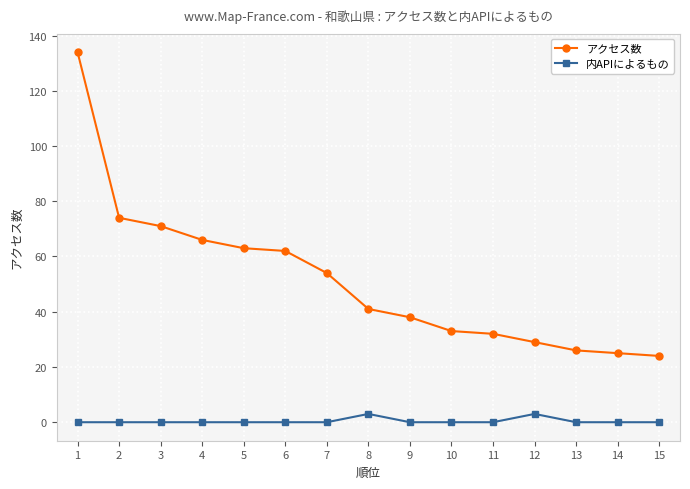

What is the sum of the アクセス数 values at 7 and 15?

78